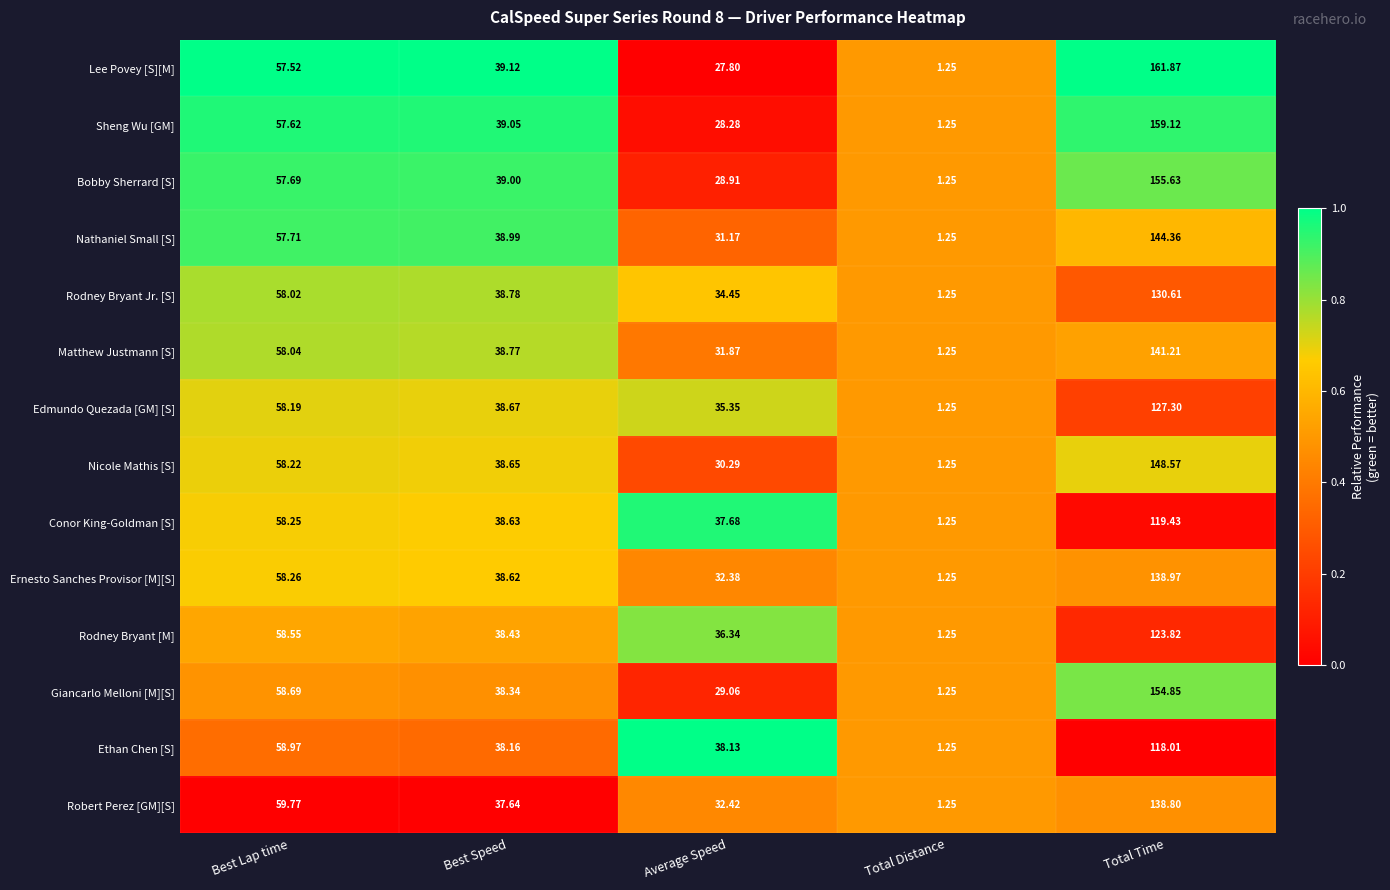

Is the value of Rodney Bryant Jr. [S] at Total Distance greater than the value of Bobby Sherrard [S] at Best Speed?

No